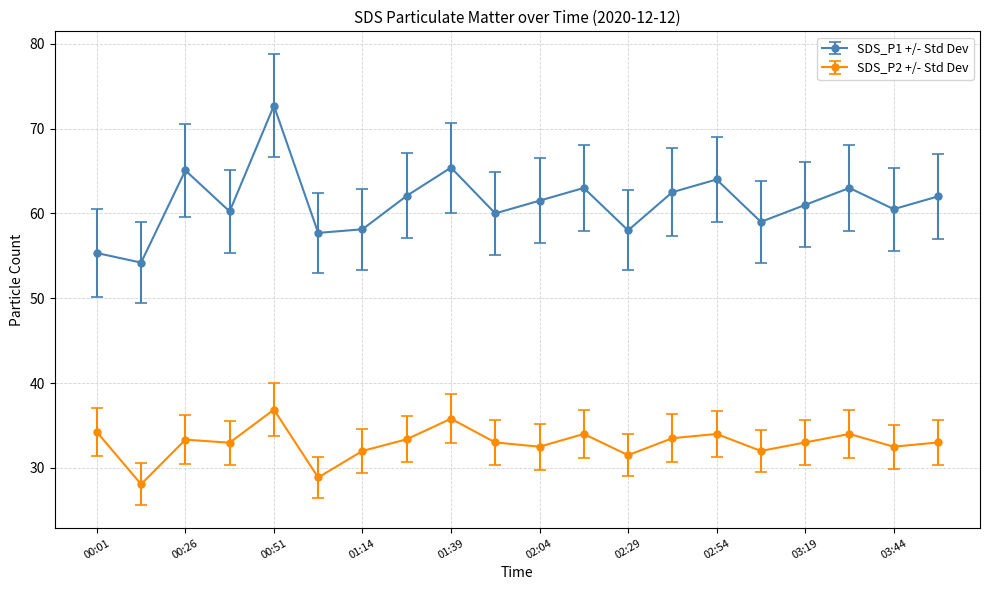

Which series has the widest spread of values?

SDS_P1 +/- Std Dev